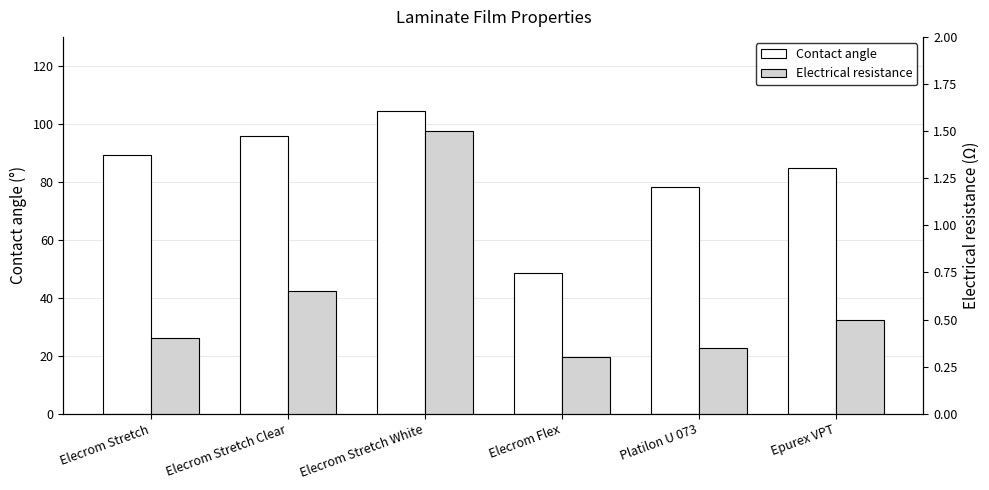

Is it true that Electrical resistance equals 1.5 at Elecrom Stretch White?

True